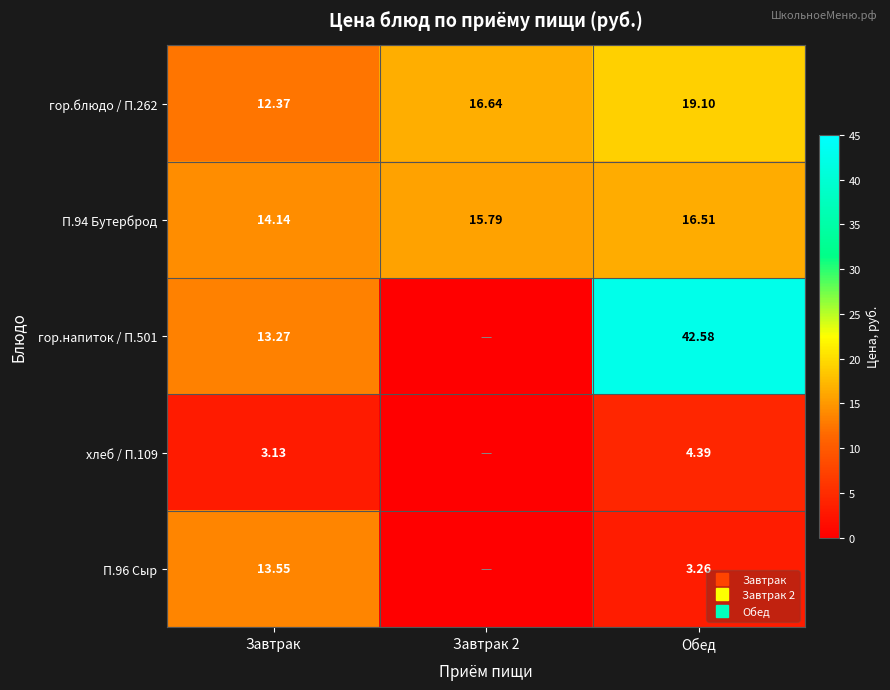

Which category has the highest value in the гор.напиток / П.501 series?

Обед